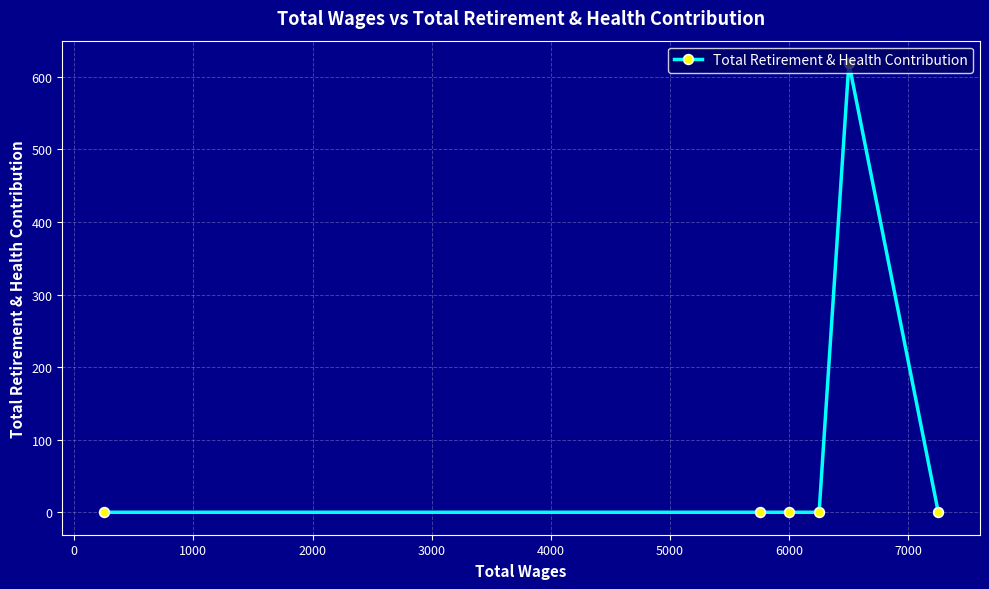

Reading left to right, transcribe all the data shown in this chart.

0	0	0	0	619	0